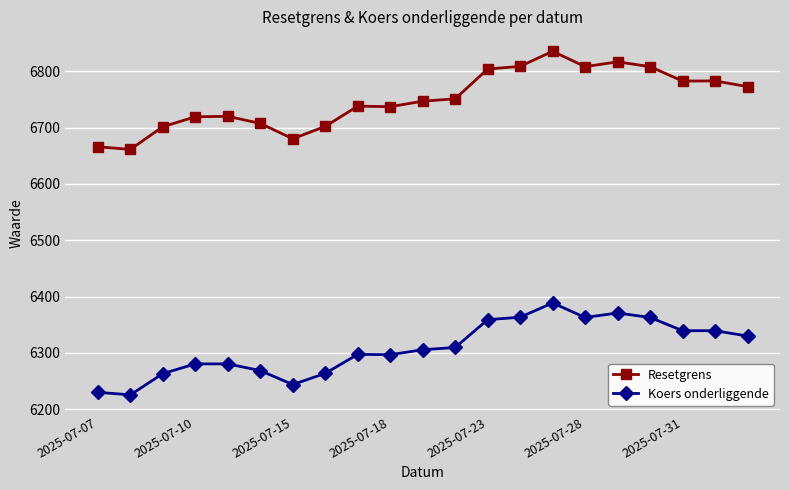

True or false: Koers onderliggende and Resetgrens cross at least once.

False